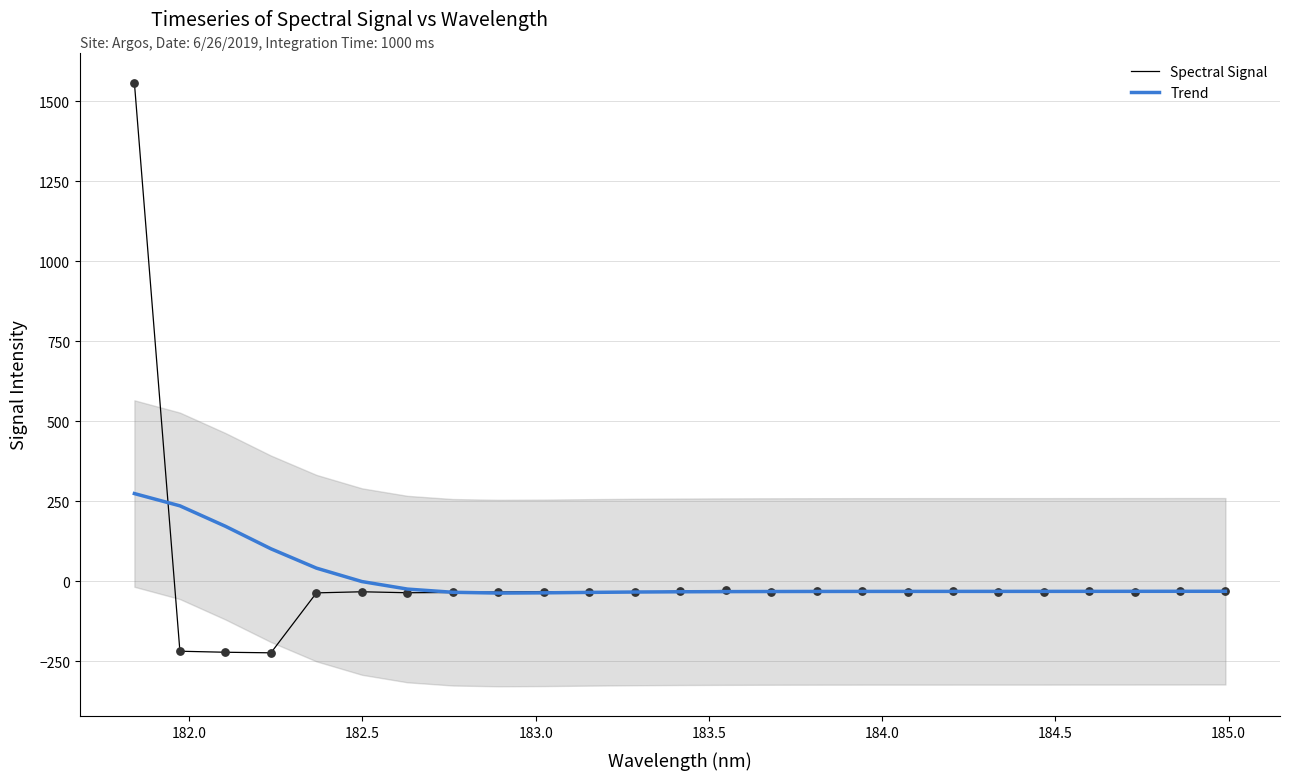

Which series has the largest total across all categories?

Spectral Signal